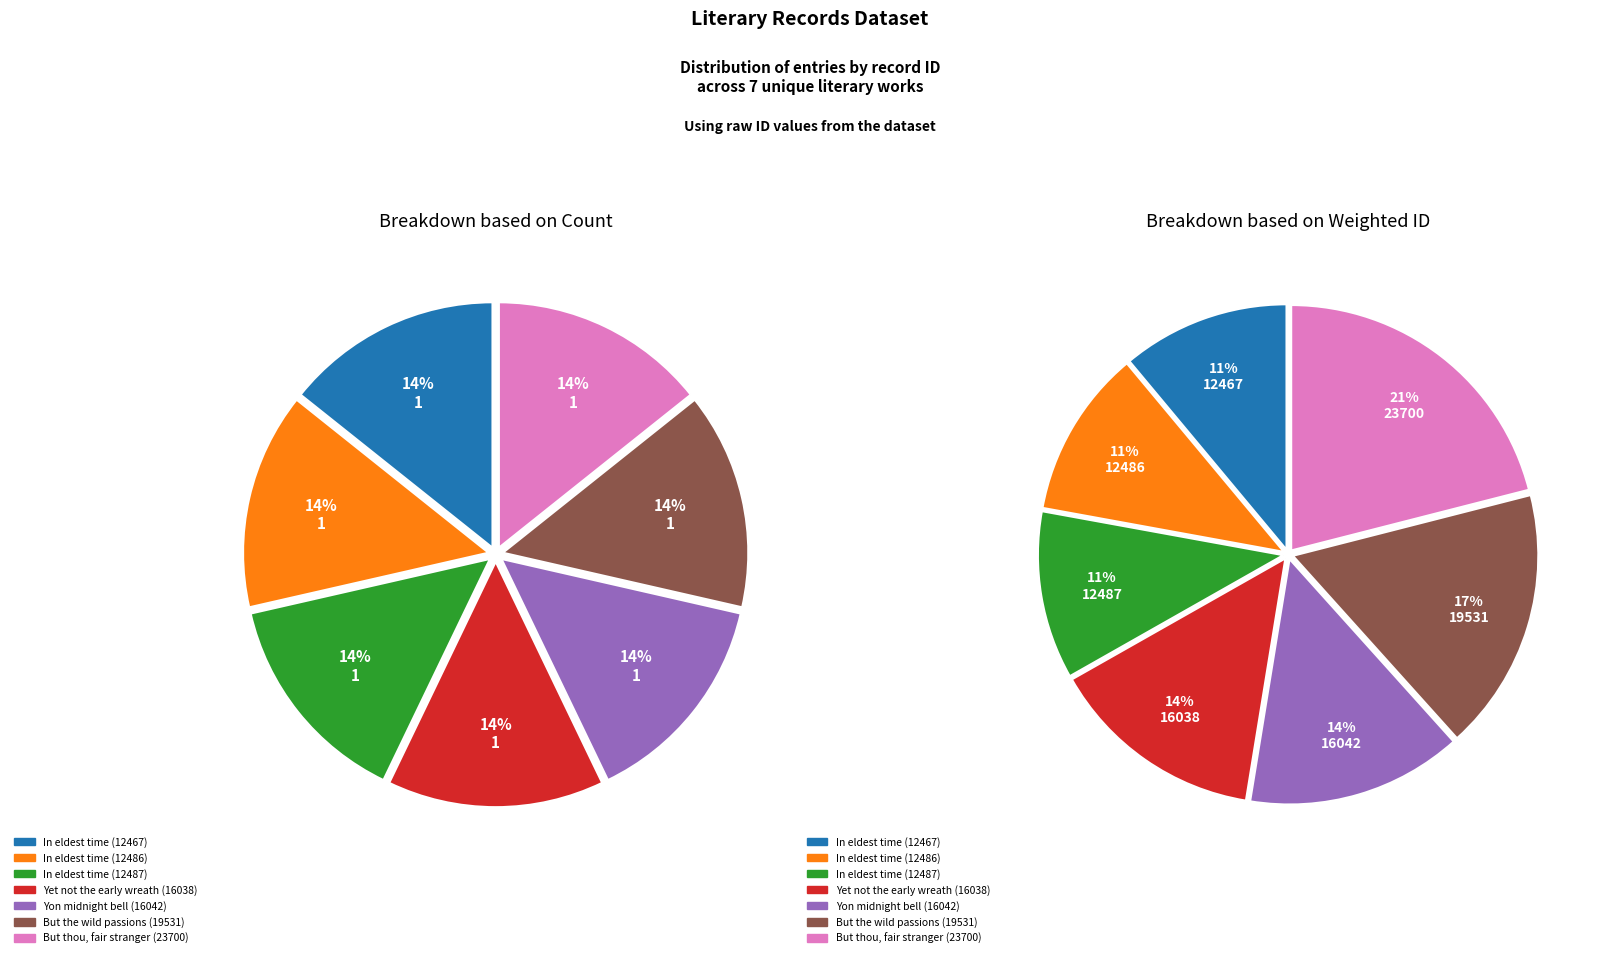

What percentage is NOT represented by But thou, fair stranger (23700)?

79.0%